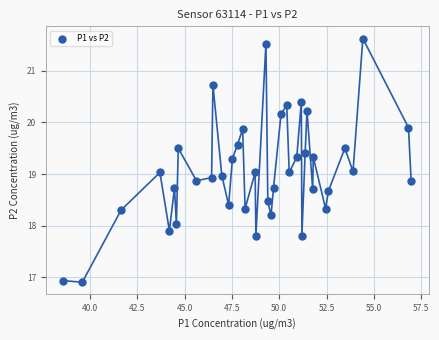

What is the range of X values (max minus min)?

18.4